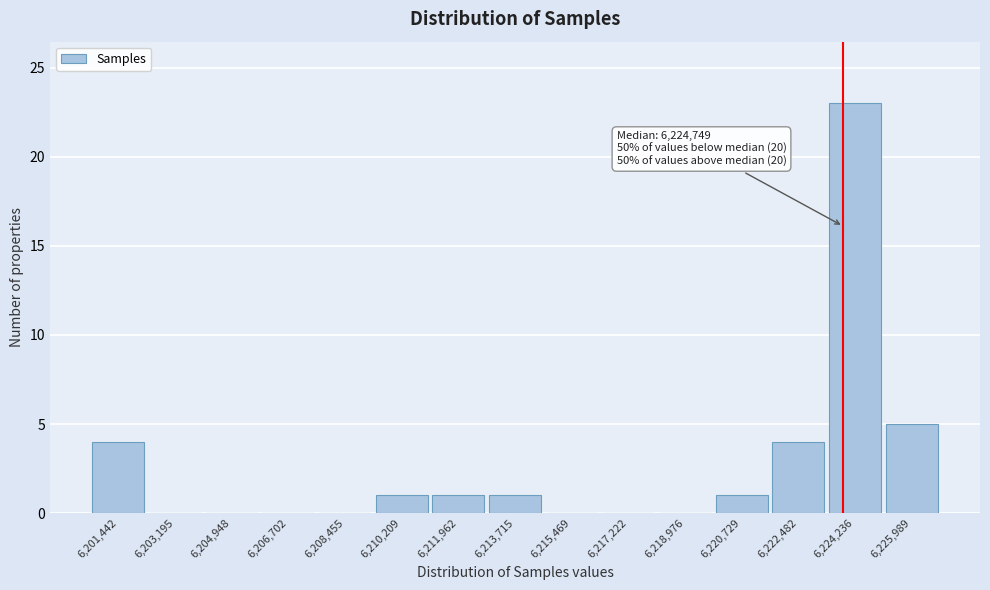

Reading left to right, what are all the values shown in this chart?

6,201,442=4	6,203,195=0	6,204,948=0	6,206,702=0	6,208,455=0	6,210,209=1	6,211,962=1	6,213,715=1	6,215,469=0	6,217,222=0	6,218,976=0	6,220,729=1	6,222,482=4	6,224,236=23	6,225,989=5